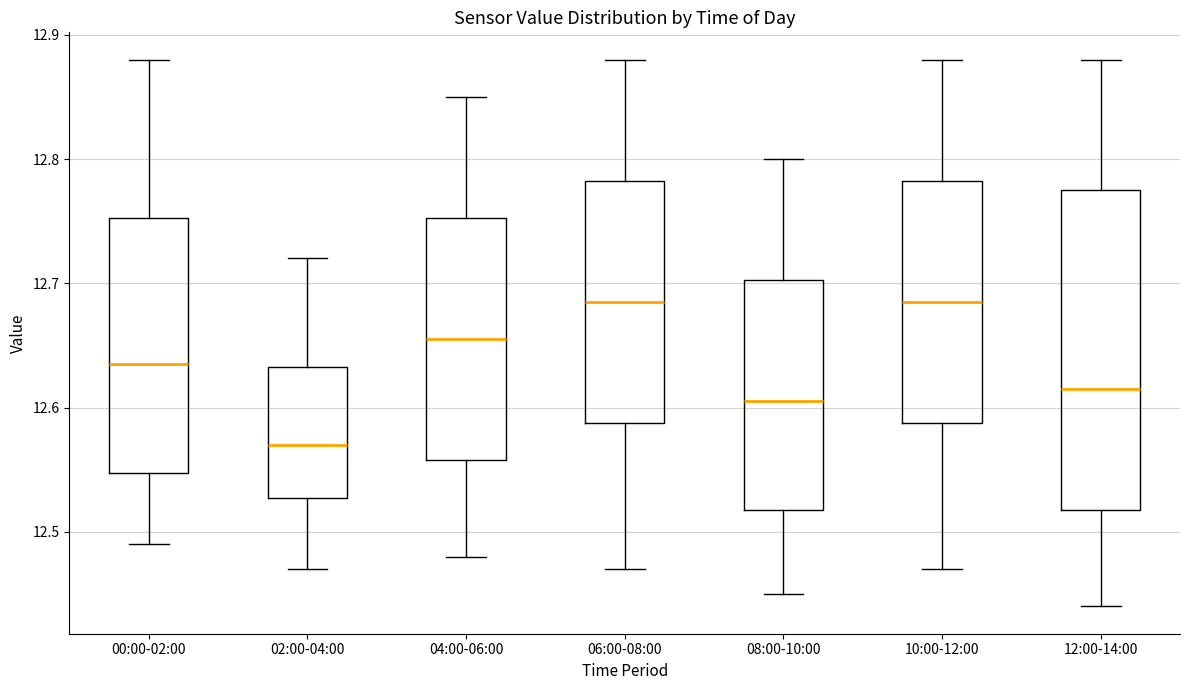

Reading left to right, transcribe this box plot: for each box, give where its median line is, the range the box spans, and where its two whiskers end, as read against the y-axis. The values are not printed on the chart, so give them approximately, as read against the axis.

00:00-02:00: median 12.64, box 12.55 to 12.75, whiskers 12.49 to 12.88
02:00-04:00: median 12.57, box 12.53 to 12.63, whiskers 12.47 to 12.72
04:00-06:00: median 12.66, box 12.56 to 12.75, whiskers 12.48 to 12.85
06:00-08:00: median 12.69, box 12.59 to 12.78, whiskers 12.47 to 12.88
08:00-10:00: median 12.61, box 12.52 to 12.70, whiskers 12.45 to 12.80
10:00-12:00: median 12.69, box 12.59 to 12.78, whiskers 12.47 to 12.88
12:00-14:00: median 12.62, box 12.52 to 12.78, whiskers 12.44 to 12.88